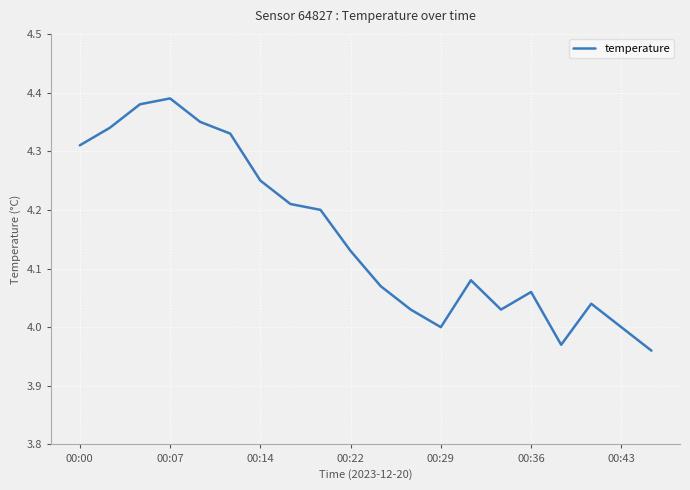

What is the difference between the maximum and minimum values?

0.4